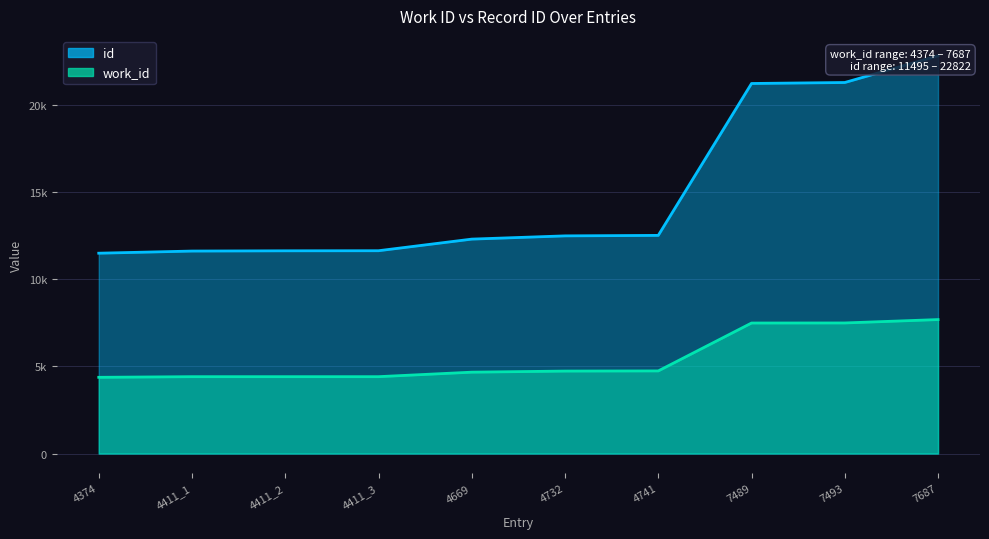

How many values in the id series are below 12489?

5